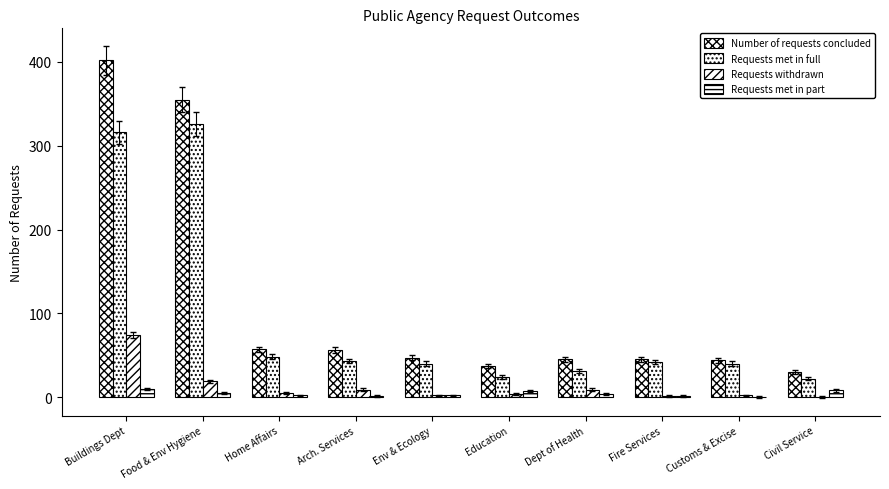

What is the lowest value of the Requests met in full series?

22